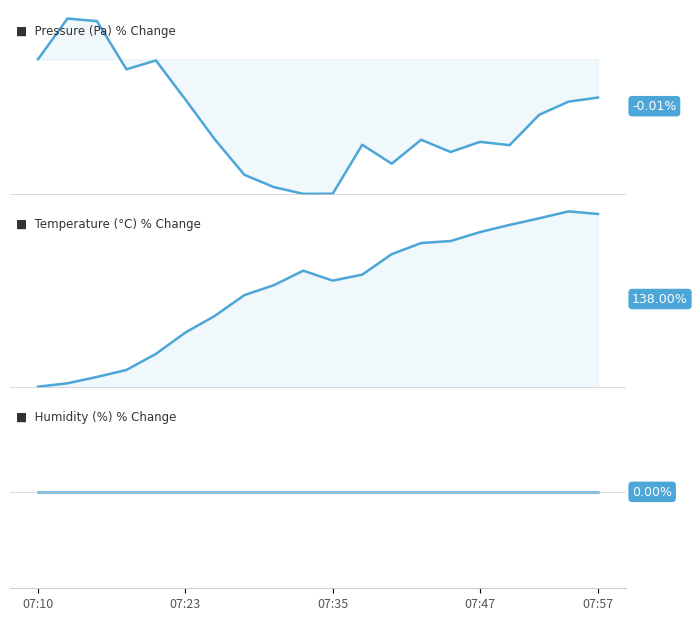

True or false: Temperature (°C) % Change and Pressure (Pa) % Change cross at least once.

False